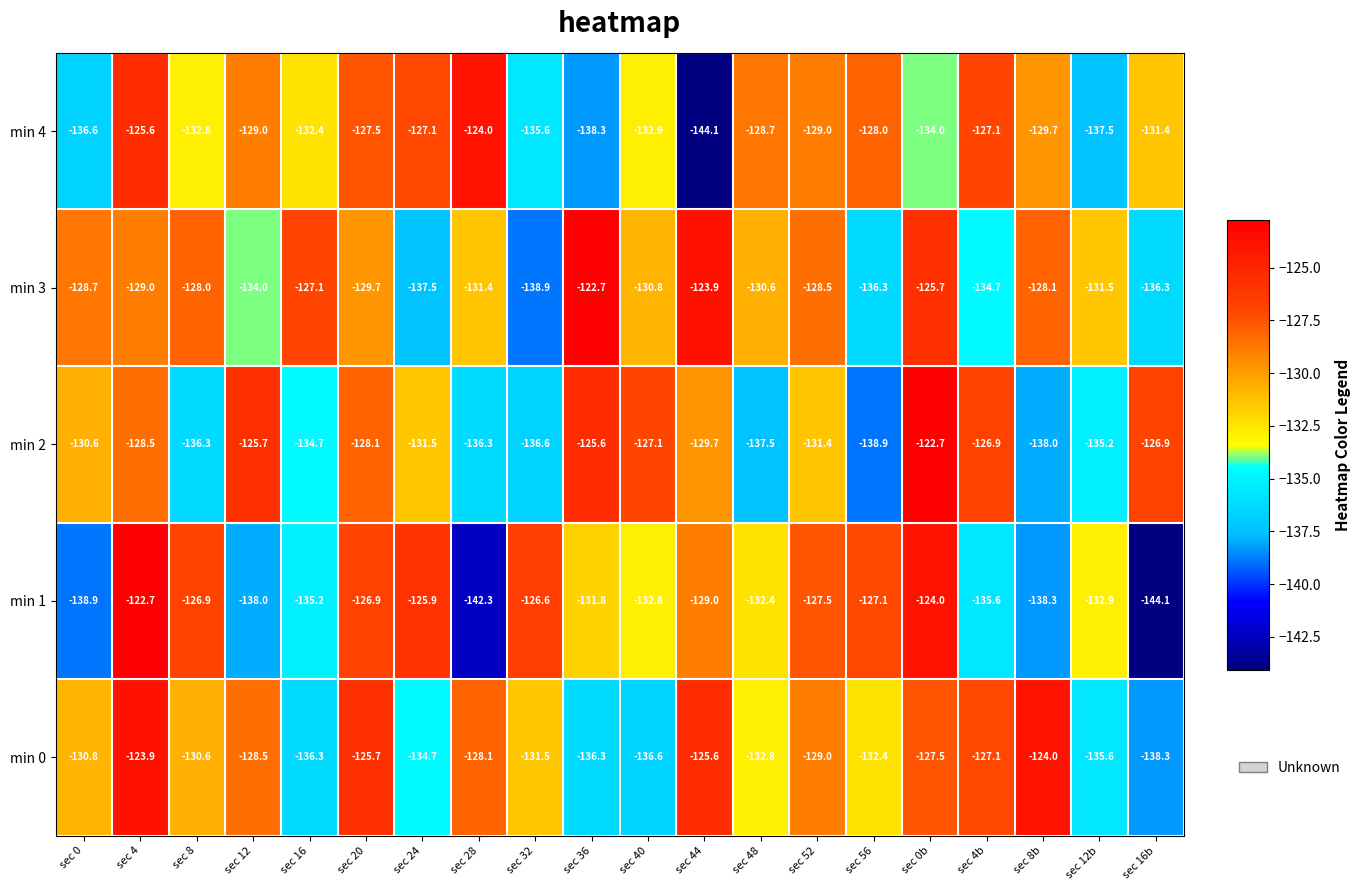

At sec 20, list the series in order from smallest to largest.

min 3, min 2, min 4, min 1, min 0